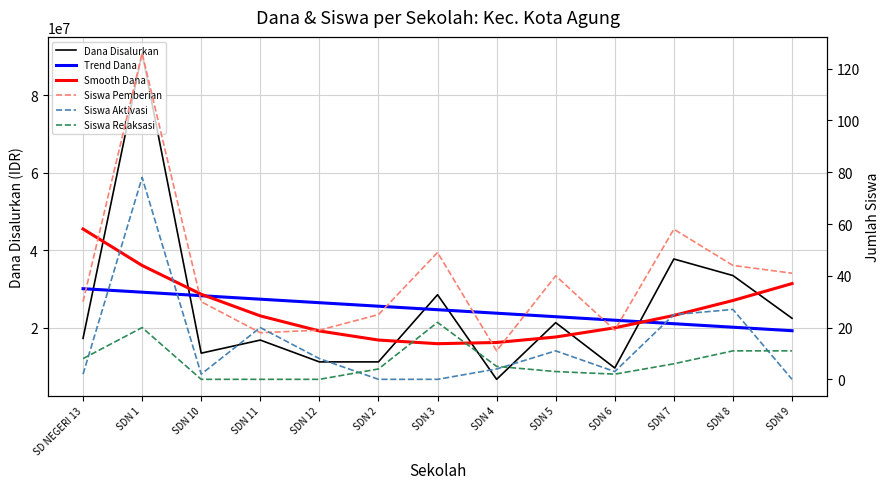

Reading right to left, list all the values displayed in this chart.

Dana Disalurkan: SDN 9=22500000.0	SDN 8=33525000.0	SDN 7=37800000.0	SDN 6=9675000.0	SDN 5=21375000.0	SDN 4=6750000.0	SDN 3=28575000.0	SDN 2=11250000.0	SDN 12=11250000.0	SDN 11=16875000.0	SDN 10=13500000.0	SDN 1=90900000.0	SD NEGERI 13=17325000.0
Trend Dana: SDN 9=19293131.9	SDN 8=20196840.7	SDN 7=21100549.5	SDN 6=22004258.2	SDN 5=22907967.0	SDN 4=23811675.8	SDN 3=24715384.6	SDN 2=25619093.4	SDN 12=26522802.2	SDN 11=27426511.0	SDN 10=28330219.8	SDN 1=29233928.6	SD NEGERI 13=30137637.4
Smooth Dana: SDN 9=31459203.3	SDN 8=27089011.0	SDN 7=23236363.6	SDN 6=20048376.6	SDN 5=17672165.3	SDN 4=16254845.2	SDN 3=15943531.5	SDN 2=16885339.7	SDN 12=19227385.1	SDN 11=23116783.2	SDN 10=28700649.4	SDN 1=36126098.9	SD NEGERI 13=45540247.3
Siswa Pemberian: SDN 9=41.0	SDN 8=44.0	SDN 7=58.0	SDN 6=19.0	SDN 5=40.0	SDN 4=11.0	SDN 3=49.0	SDN 2=25.0	SDN 12=19.0	SDN 11=18.0	SDN 10=30.0	SDN 1=126.0	SD NEGERI 13=30.0
Siswa Aktivasi: SDN 9=0.0	SDN 8=27.0	SDN 7=25.0	SDN 6=3.0	SDN 5=11.0	SDN 4=4.0	SDN 3=0.0	SDN 2=0.0	SDN 12=8.0	SDN 11=20.0	SDN 10=2.0	SDN 1=78.0	SD NEGERI 13=2.0
Siswa Relaksasi: SDN 9=11.0	SDN 8=11.0	SDN 7=6.0	SDN 6=2.0	SDN 5=3.0	SDN 4=5.0	SDN 3=22.0	SDN 2=4.0	SDN 12=0.0	SDN 11=0.0	SDN 10=0.0	SDN 1=20.0	SD NEGERI 13=8.0